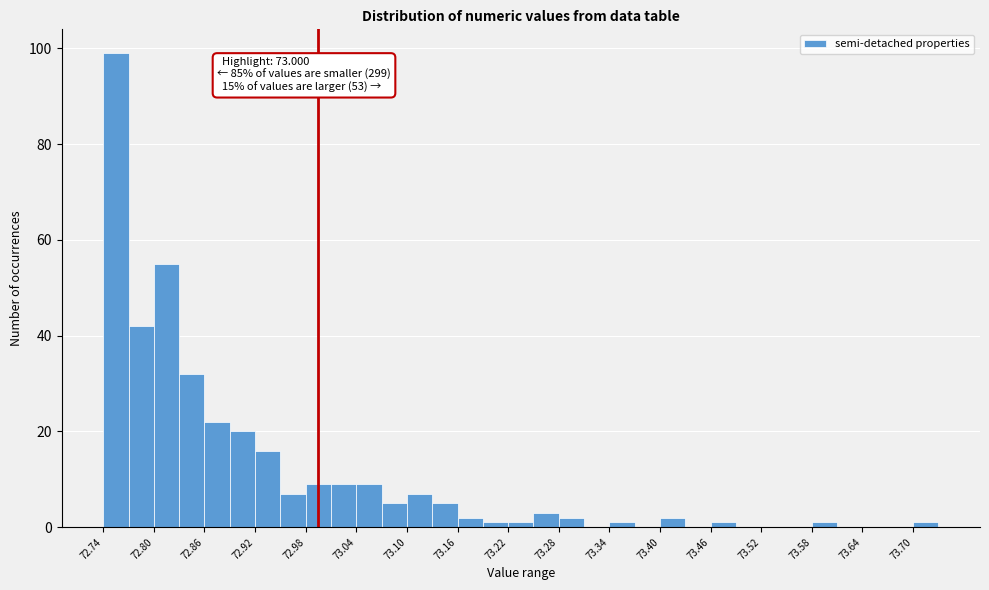

Around what value on the x-axis is the tallest bar? Give the approximate position of its centre, as read against the axis.

72.76